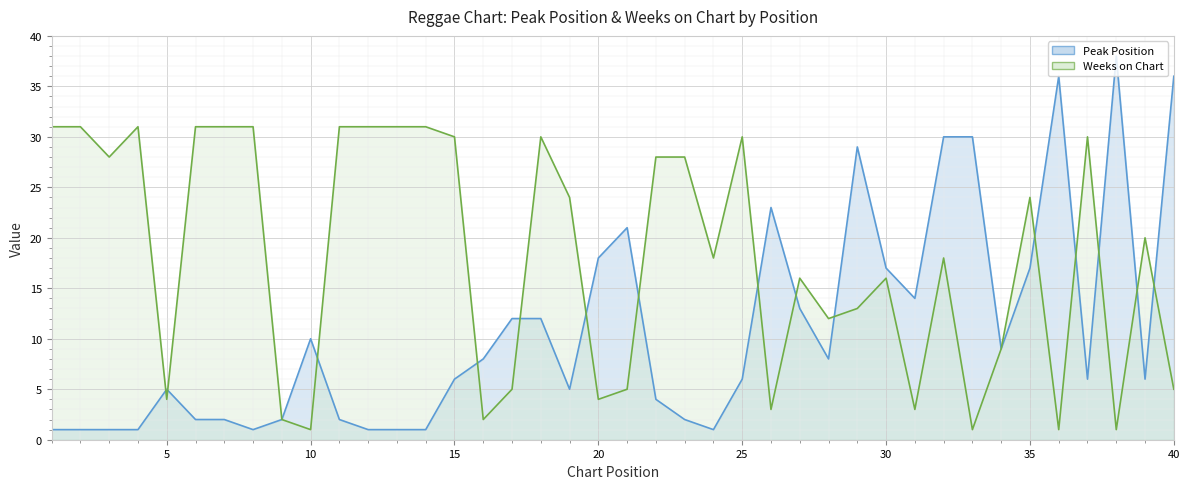

Which category has the highest value in the Weeks on Chart series?

1